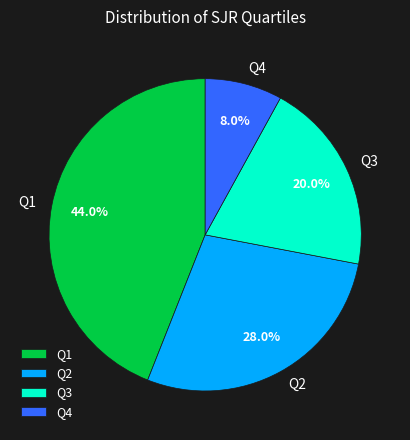

Between Q2 and Q1, which is larger?

Q1